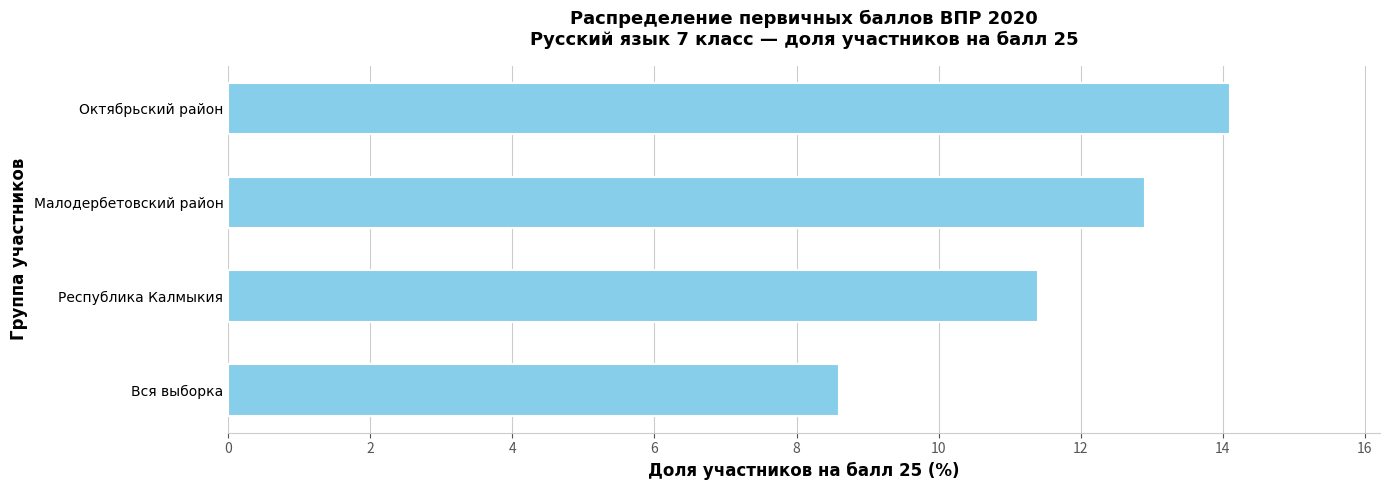

Where is the data nearest to the value 11?

Республика Калмыкия